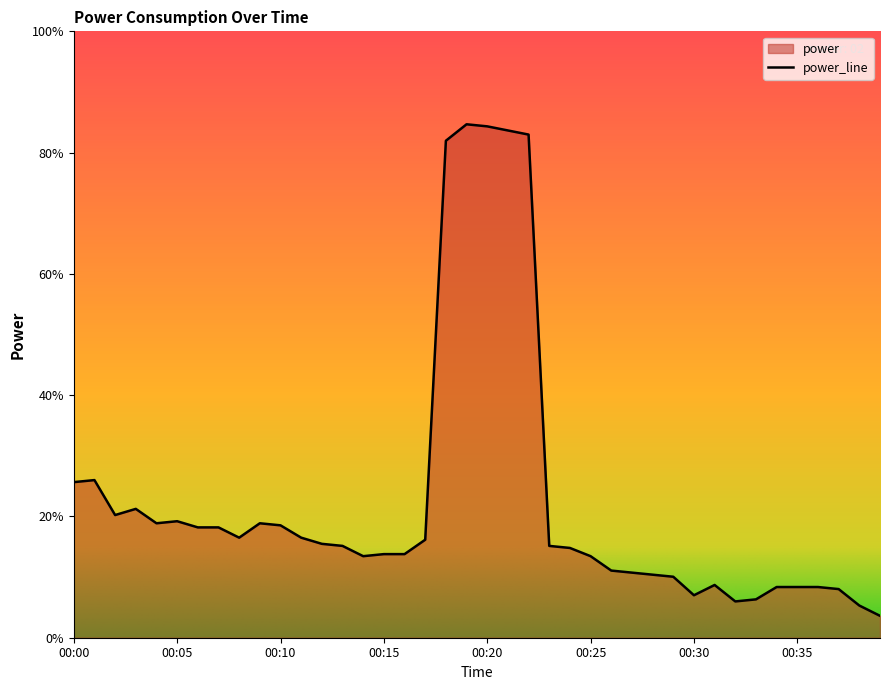

Between 00:29 and 00:10, which is larger?

00:10